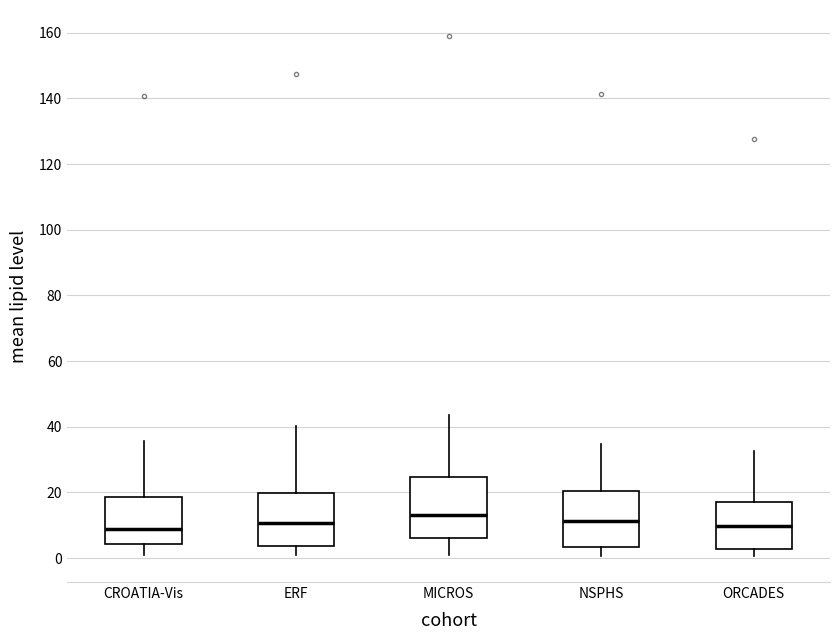

Reading left to right, read every box against the y-axis: the position of its median line, the range the box covers, and the ends of its whiskers. The values are not printed on the chart, so give them approximately, as read against the axis.

CROATIA-Vis: median 8, box 4 to 18, whiskers 2 to 36
ERF: median 10, box 4 to 20, whiskers 0 to 40
MICROS: median 14, box 6 to 24, whiskers 0 to 44
NSPHS: median 12, box 4 to 20, whiskers 0 to 34
ORCADES: median 10, box 2 to 18, whiskers 0 to 32